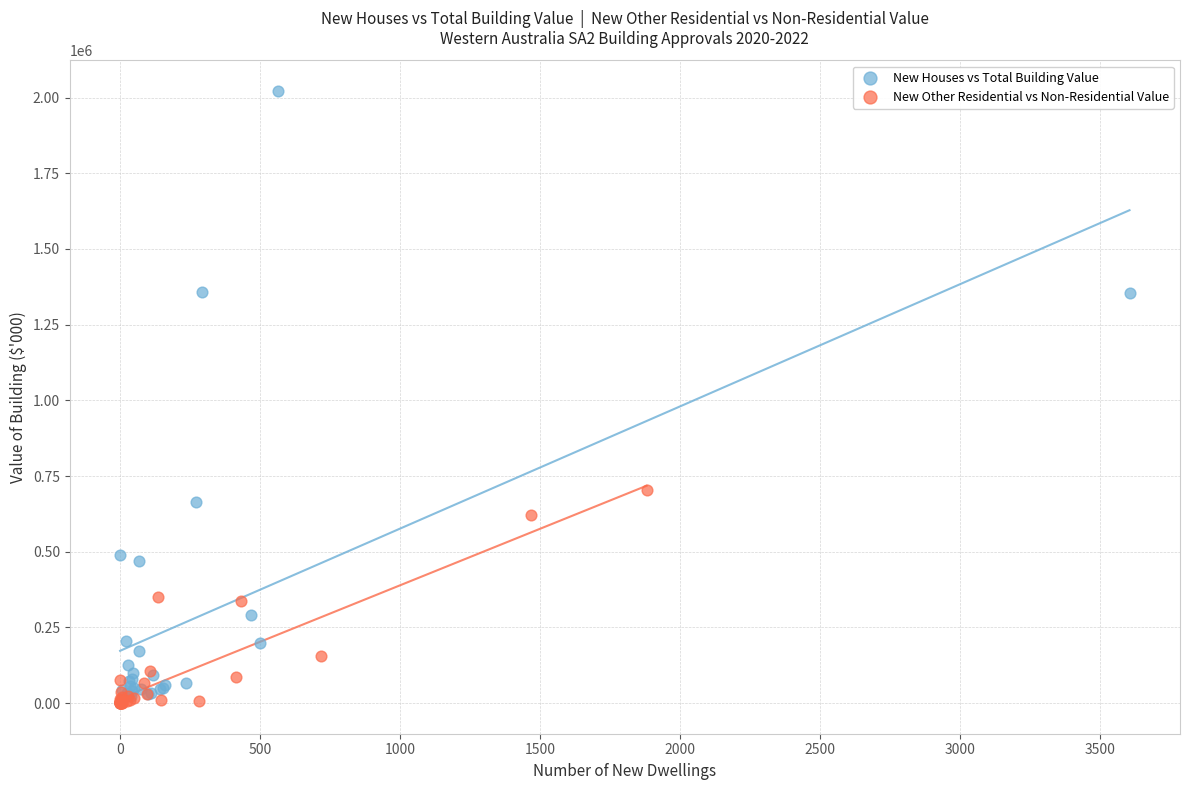

Which series has the largest Y range (max minus min)?

New Houses vs Total Building Value